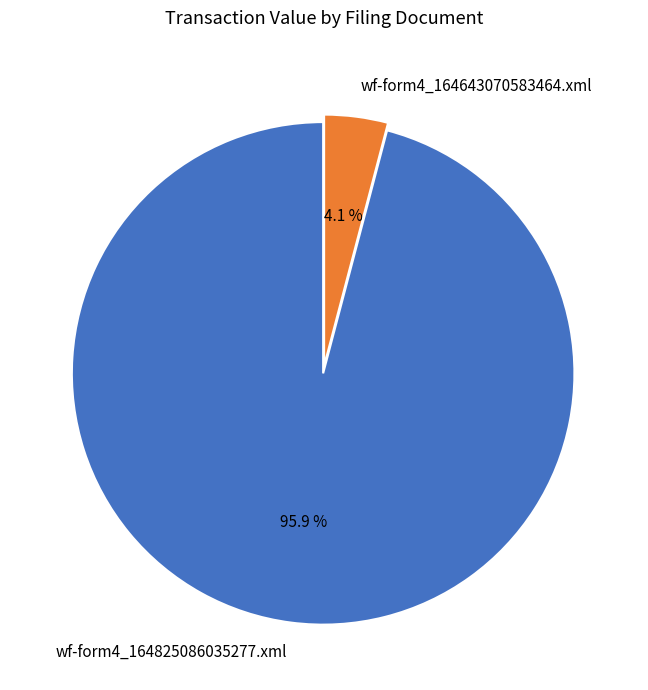

The wf-form4_164825086035277.xml slice represents 86% of the pie. True or false?

False